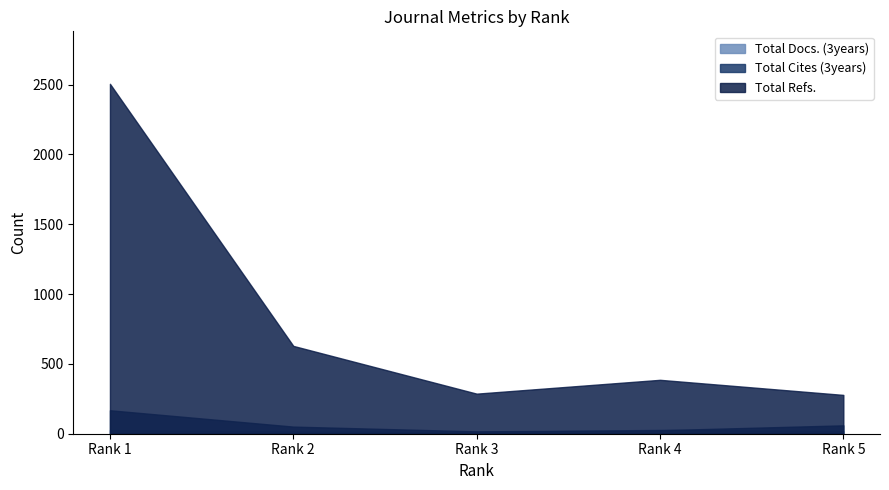

At which category does Total Cites (3years) reach its first local valley?

3